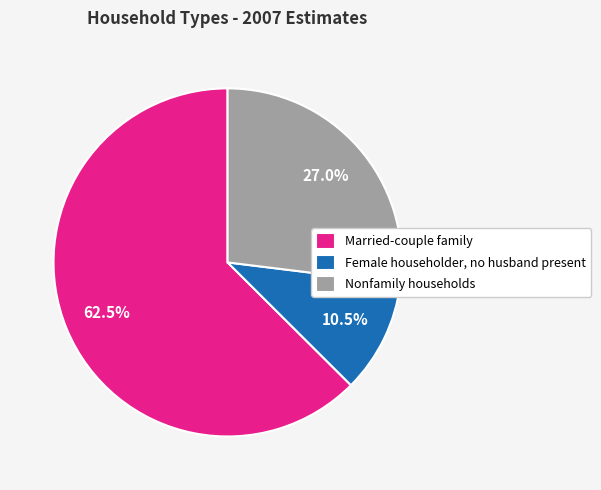

What is the smallest slice in the pie chart?

Female householder, no husband present